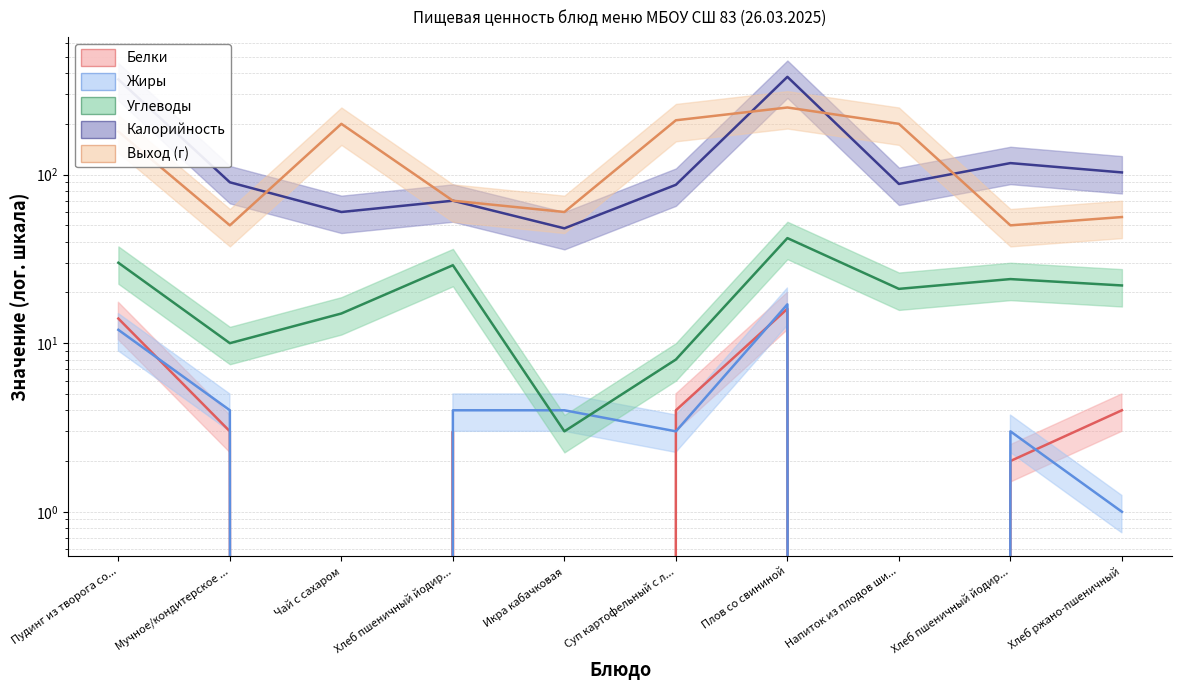

What is the maximum value shown in the chart?

380